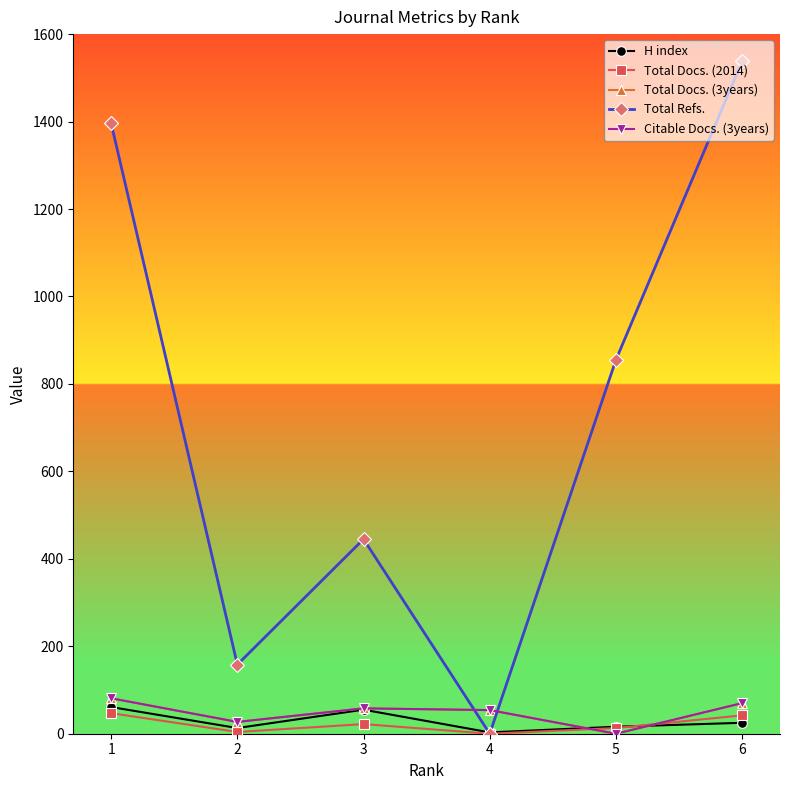

What is the difference between the highest and lowest values at 6?

1513